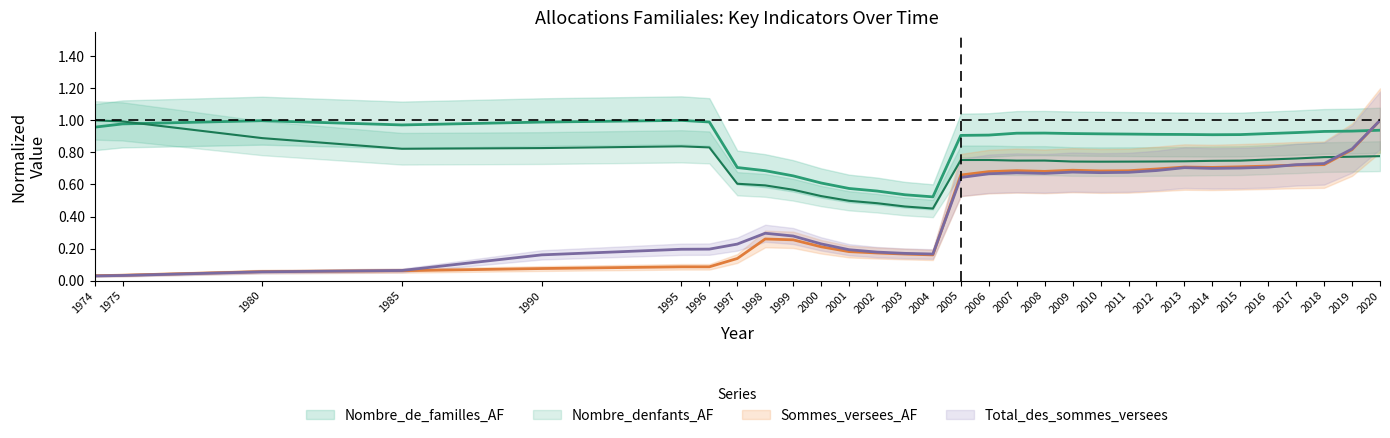

What is the greatest value displayed?

1.0